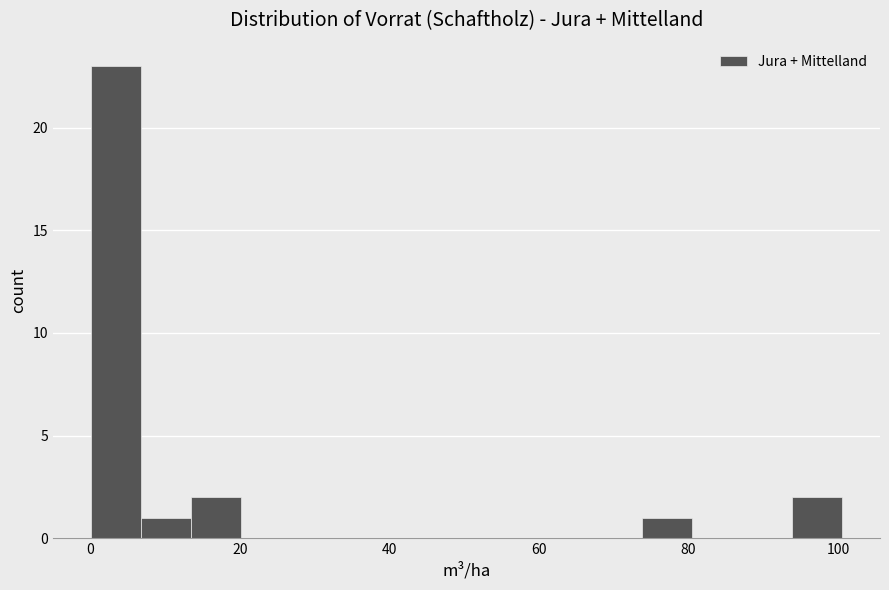

Around what value on the x-axis is the tallest bar? Give the approximate position of its centre, as read against the axis.

4